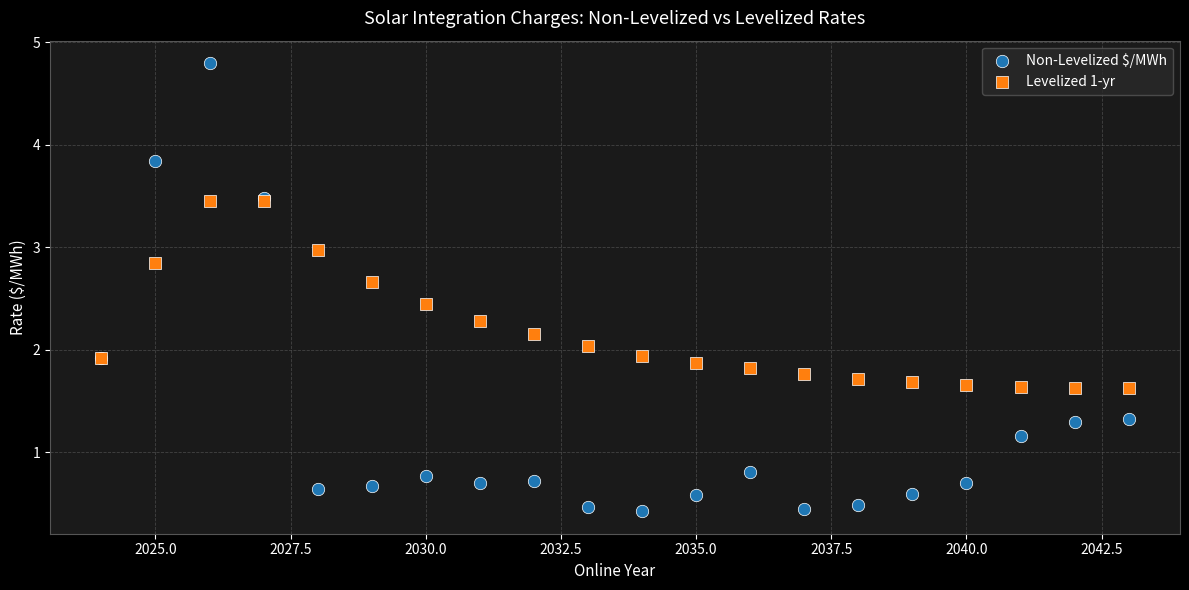

What are all the series names shown in the legend?

Non-Levelized $/MWh, Levelized 1-yr